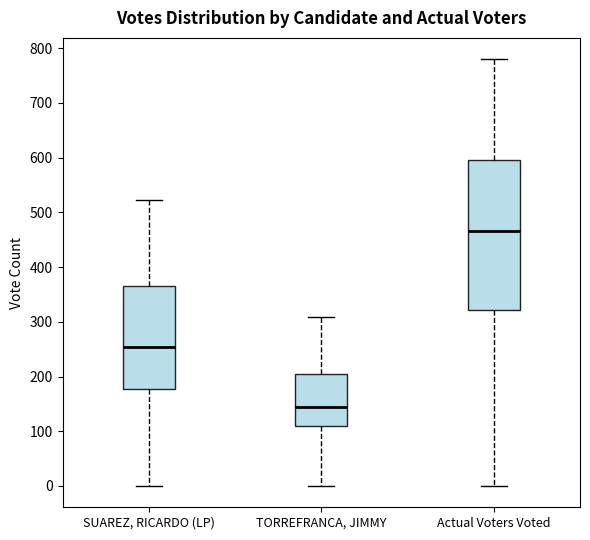

Reading left to right, read every box against the y-axis: the position of its median line, the range the box covers, and the ends of its whiskers. The values are not printed on the chart, so give them approximately, as read against the axis.

SUAREZ, RICARDO (LP): median 250, box 180 to 370, whiskers 0 to 520
TORREFRANCA, JIMMY: median 140, box 110 to 210, whiskers 0 to 310
Actual Voters Voted: median 470, box 320 to 600, whiskers 0 to 780